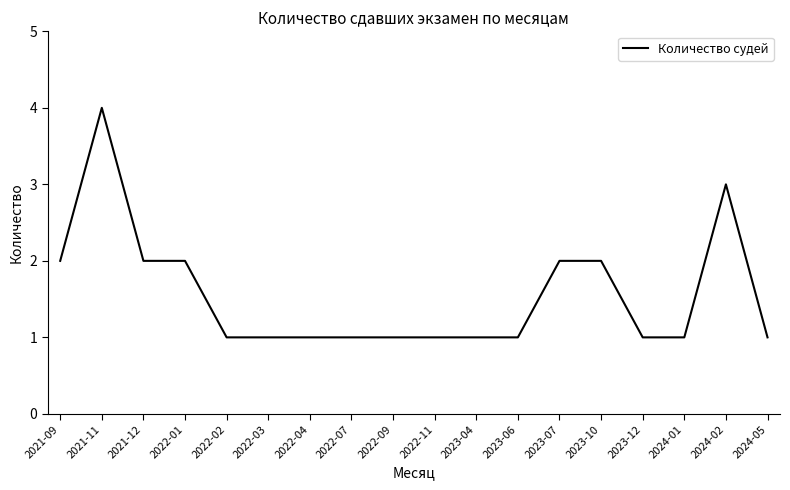

What position from the left is 2024-01?

16